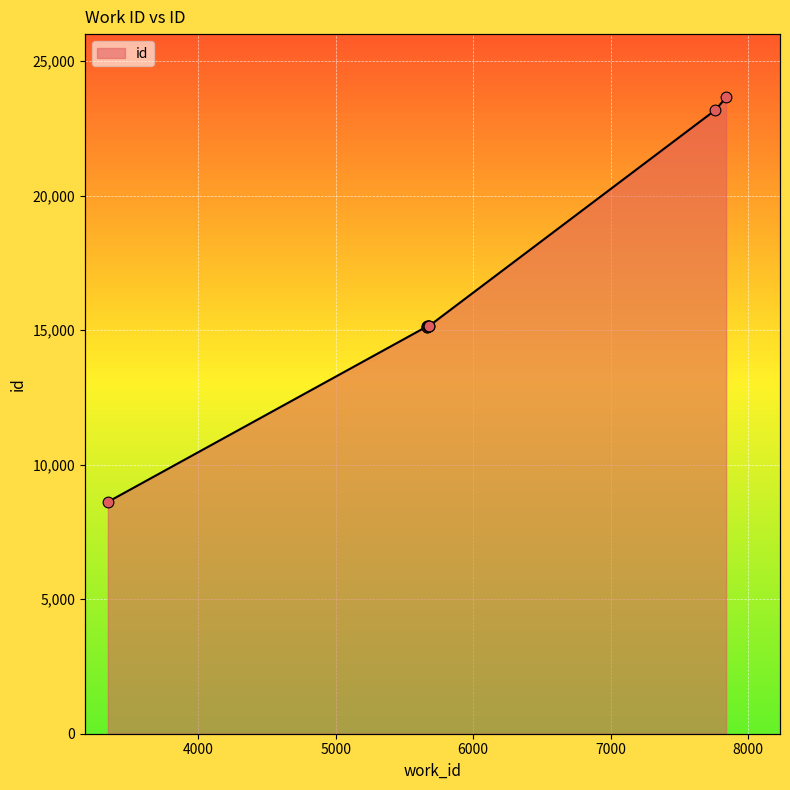

Approximately how many times larger is the value at 5663 compared to 5671?

1.0